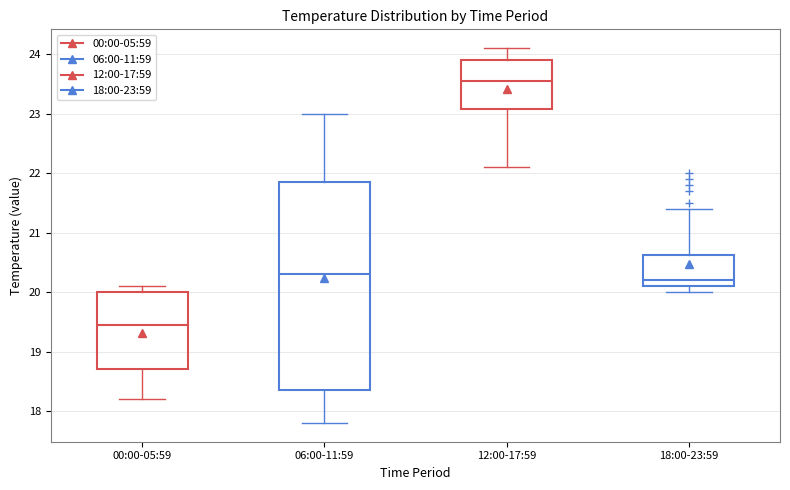

Where does the median line of the box for 12:00-17:59 sit on the y-axis? The values are not printed on the chart, so give them approximately, as read against the axis.

23.6